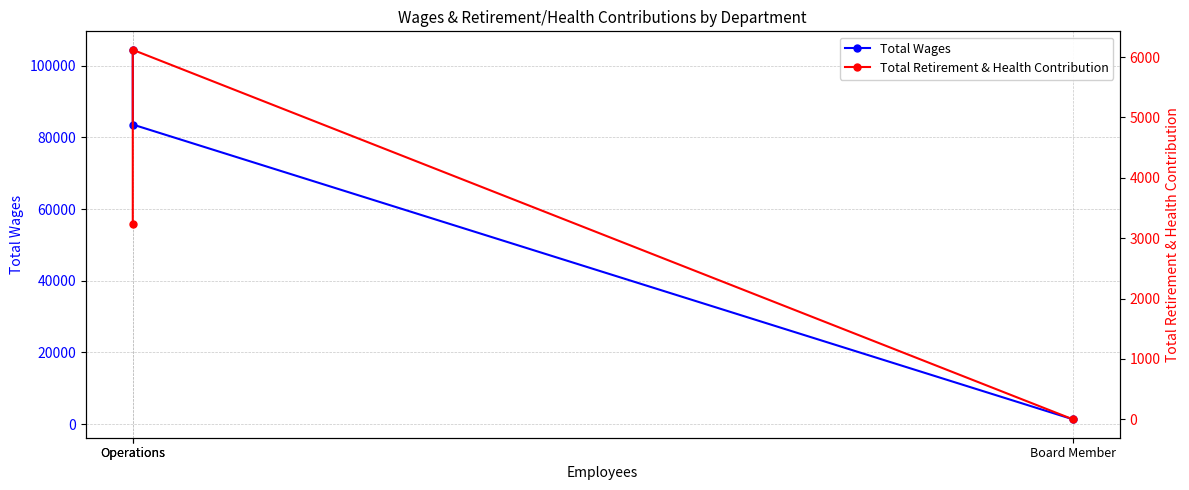

At which label is Total Retirement & Health Contribution closest to 3060?

Operations